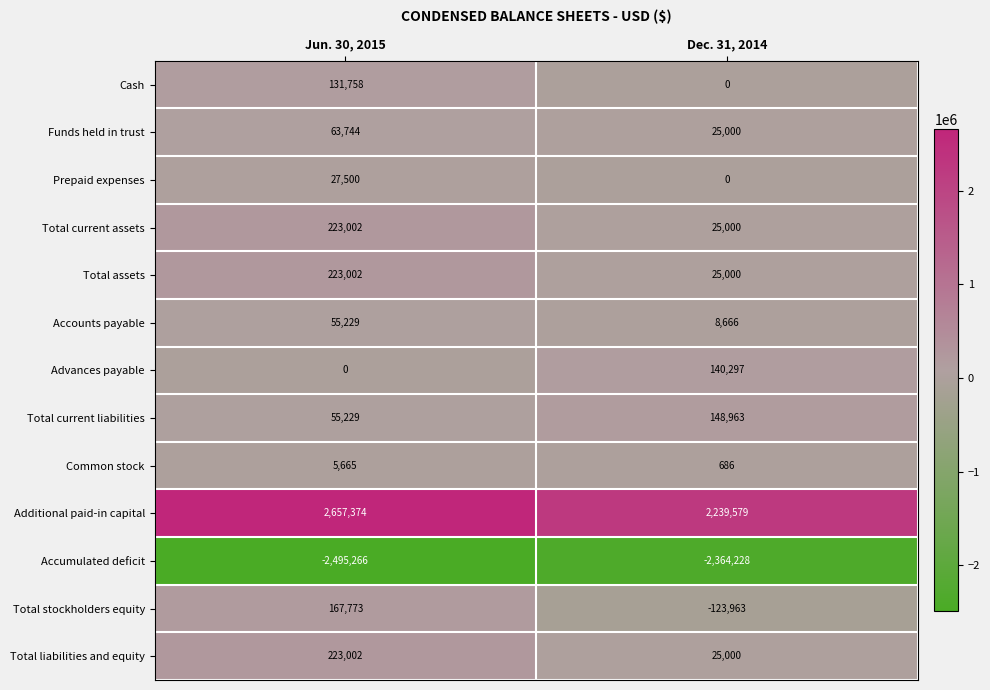

What is the difference between the maximum and minimum values in the Total stockholders equity series?

291736